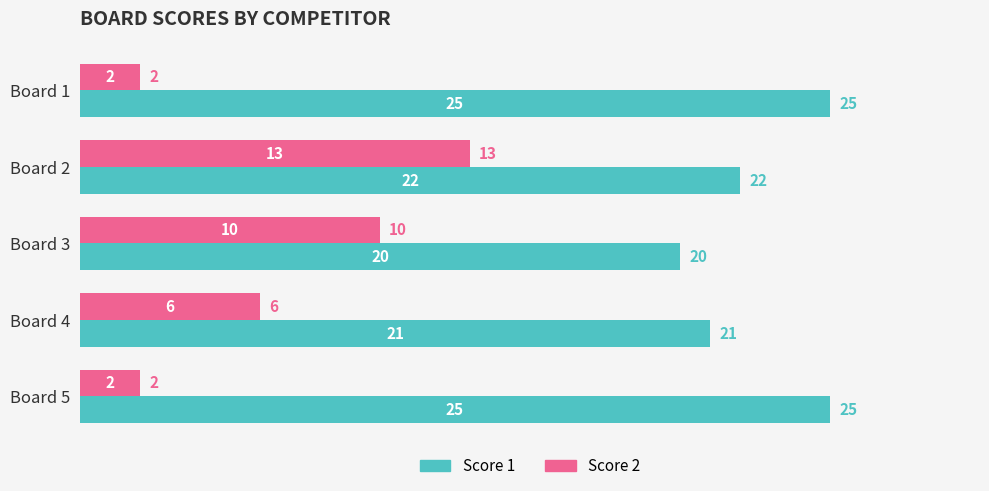

What is the total value across all series at Board 2?

35